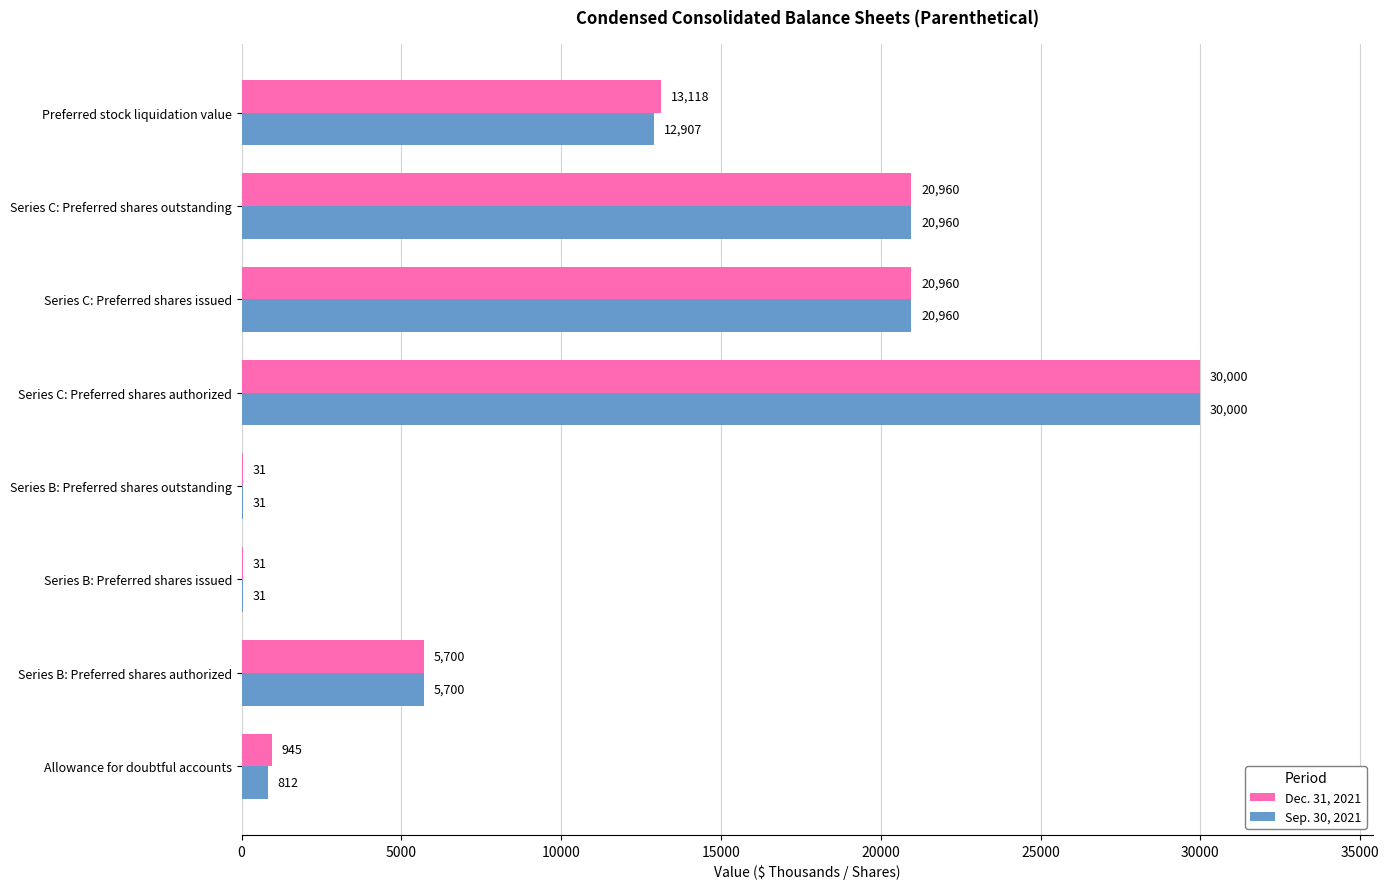

True or false: Dec. 31, 2021 has a value of 20960 at Series C: Preferred shares outstanding.

True